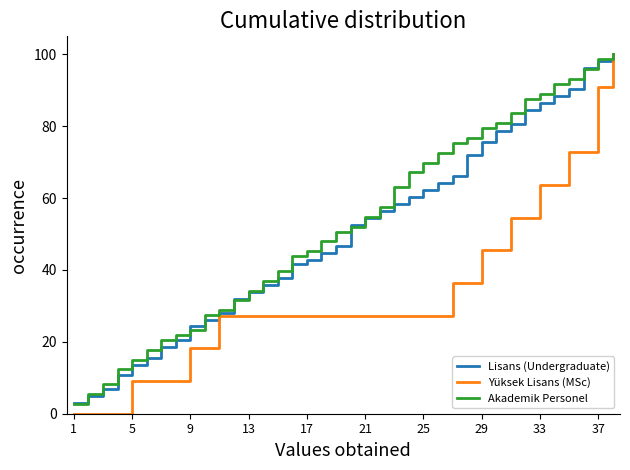

What is the maximum value for Lisans (Undergraduate)?

100.0